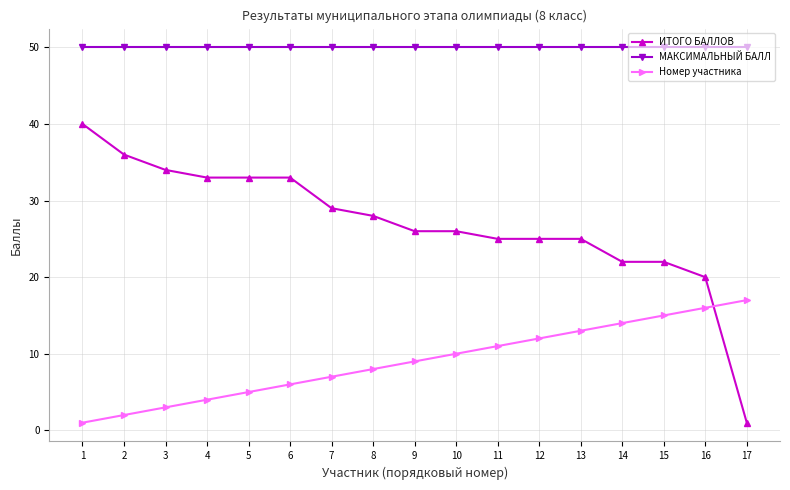

Which category has the highest value in the ИТОГО БАЛЛОВ series?

1